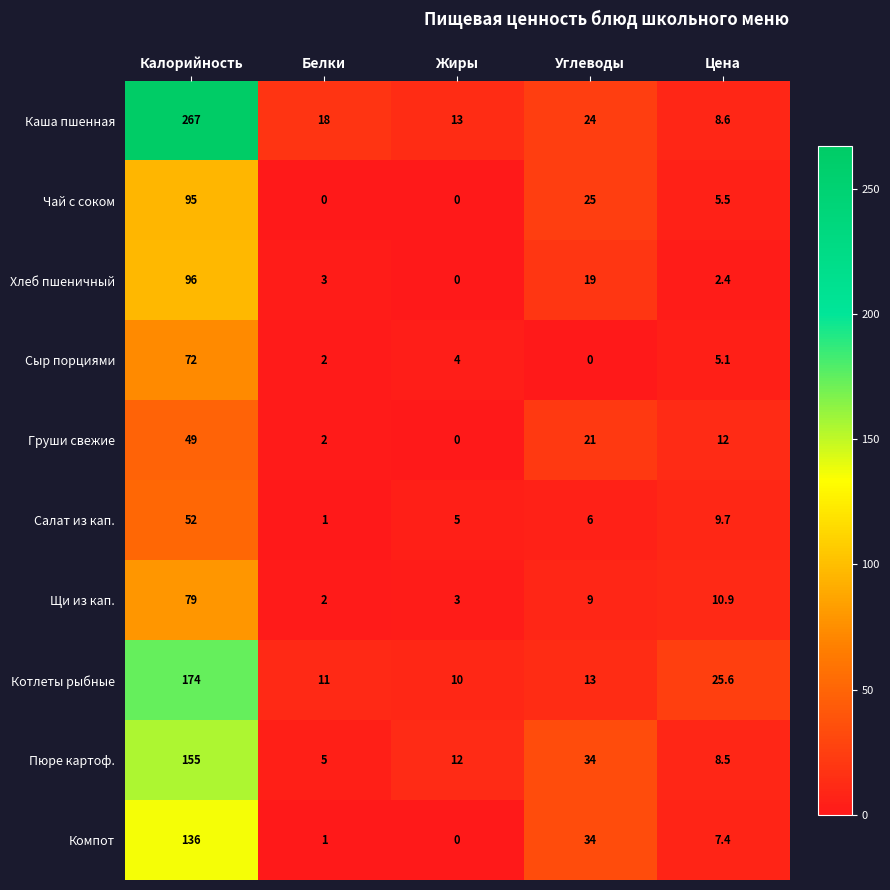

What is the maximum value shown in the chart?

267.0